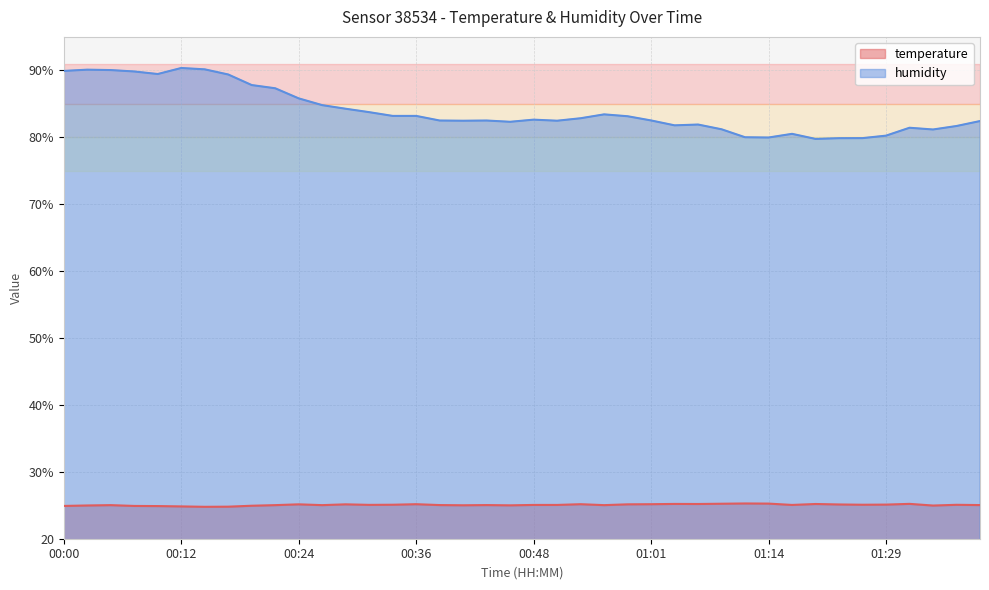

True or false: temperature and humidity cross at least once.

False